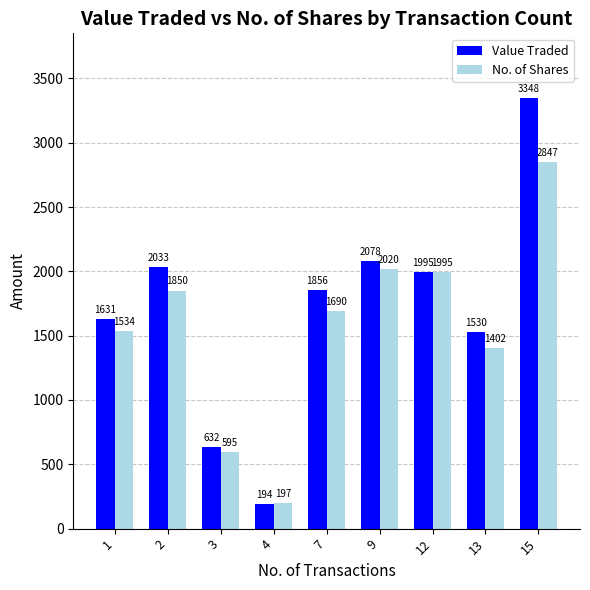

Reading left to right, list all the values displayed in this chart.

Value Traded: 1631	2033	632	194	1856	2078	1995	1530	3348
No. of Shares: 1534	1850	595	197	1690	2020	1995	1402	2847